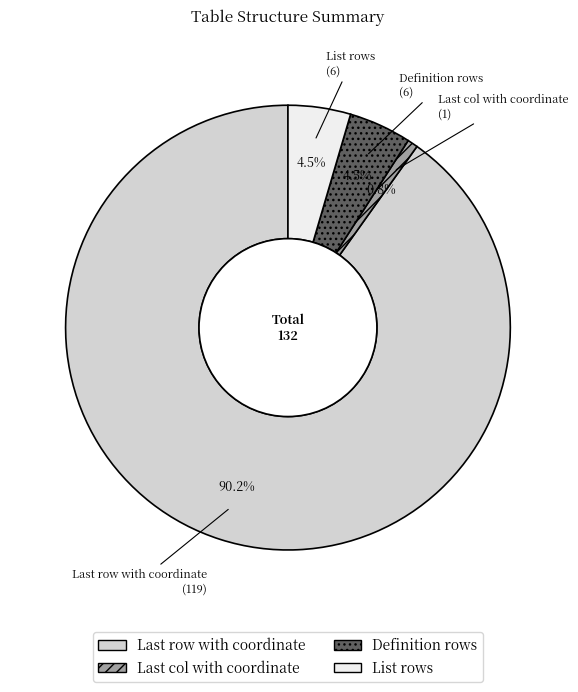

Which slice is the largest?

Last row with coordinate